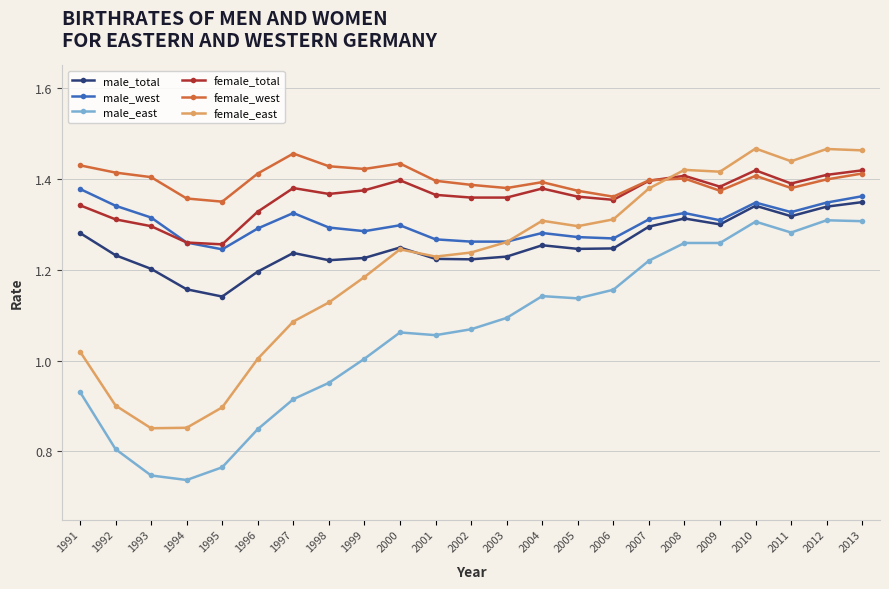

True or false: female_east and male_east cross at least once.

False